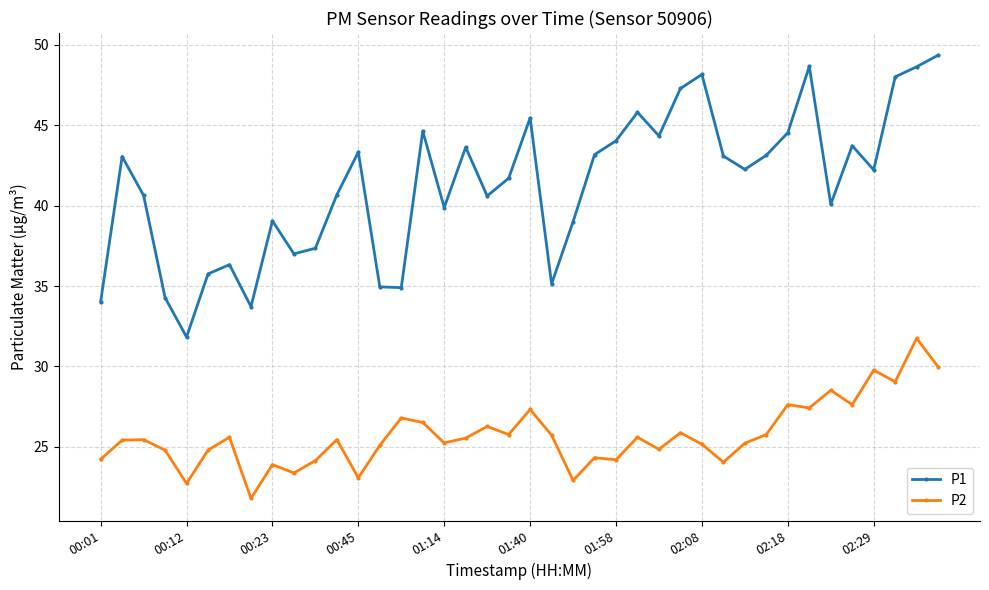

What is the value of the P2 point at the 40th from the left?

30.0